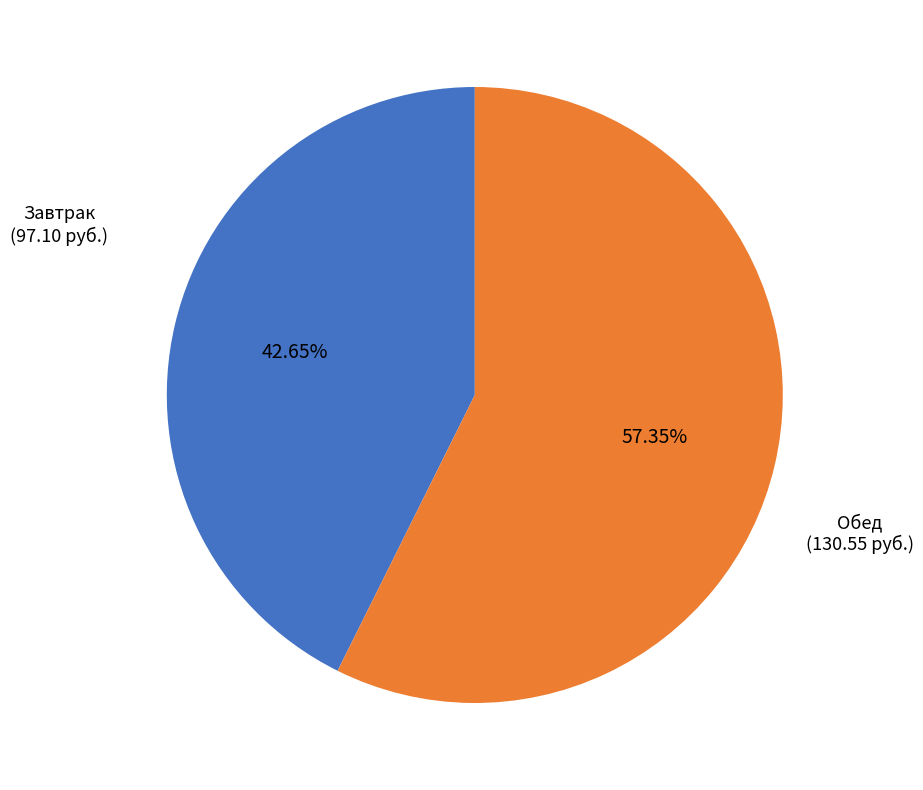

Is there a majority slice in this chart?

Yes